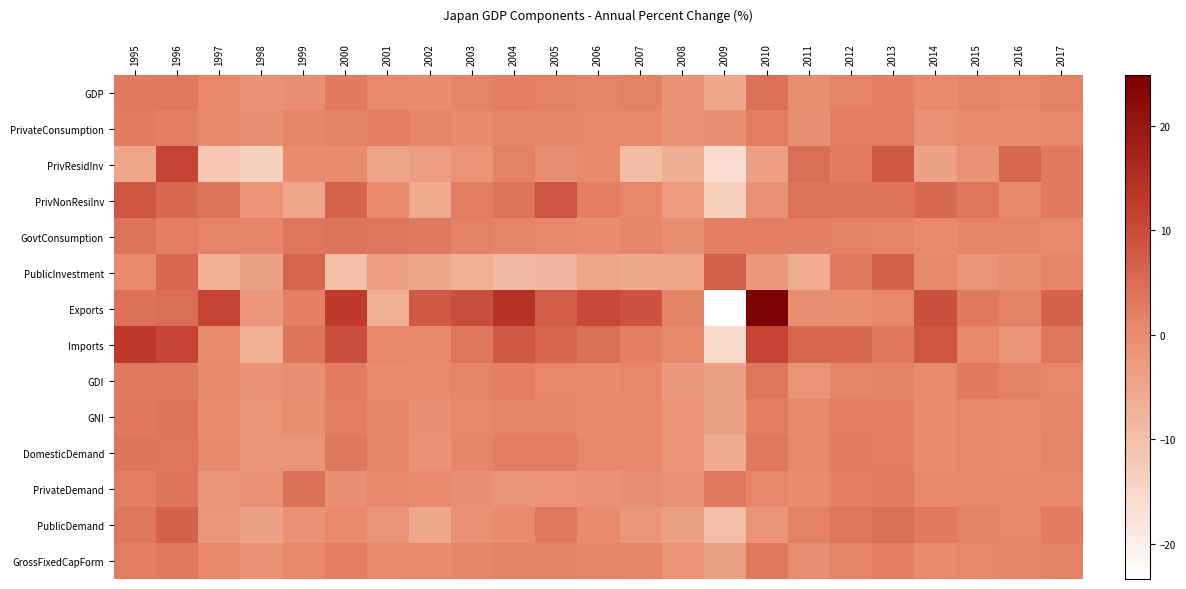

Between 1997 and 2006, which is larger?

2006